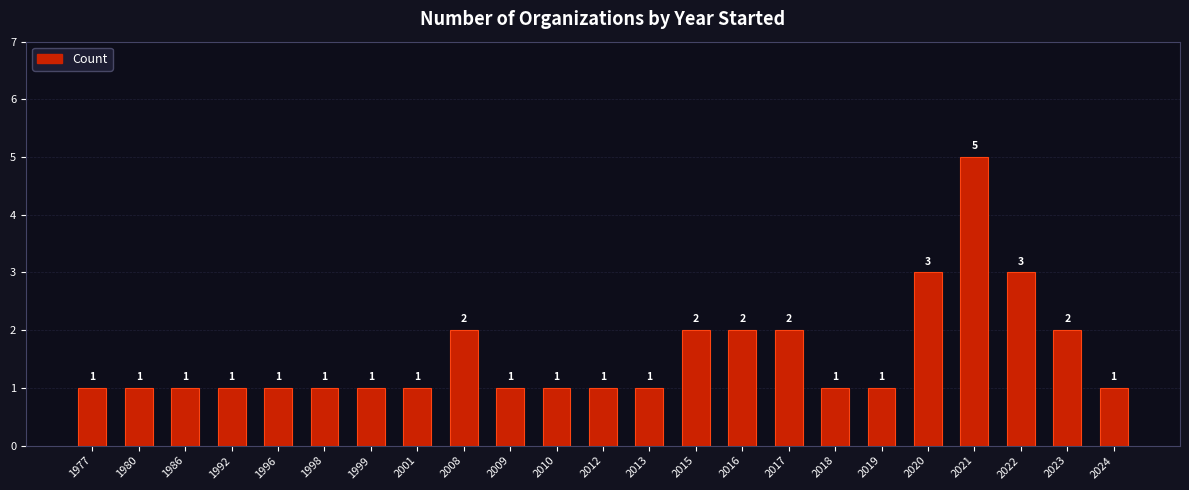

The chart shows a value of 1 at 2009. True or false?

True